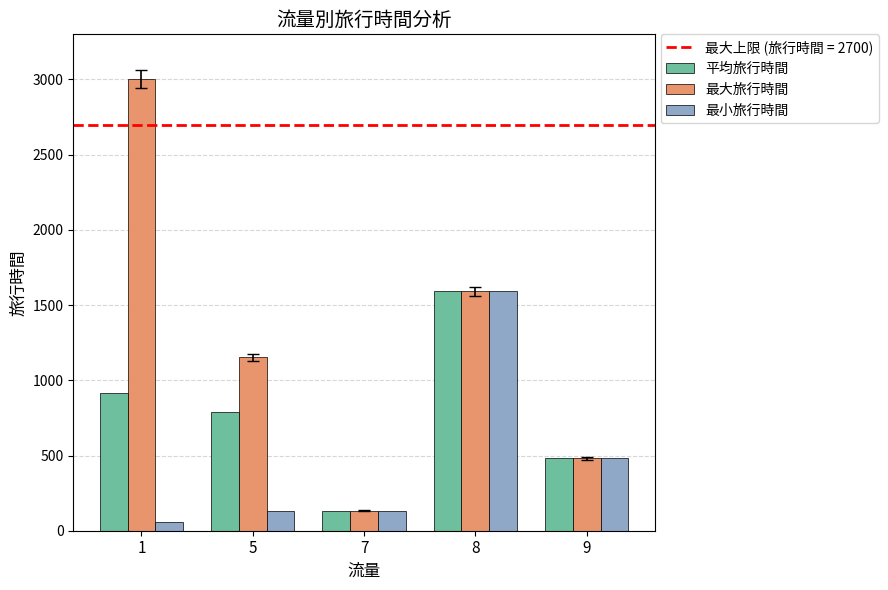

What is the total value across all series at 9?

1443.0